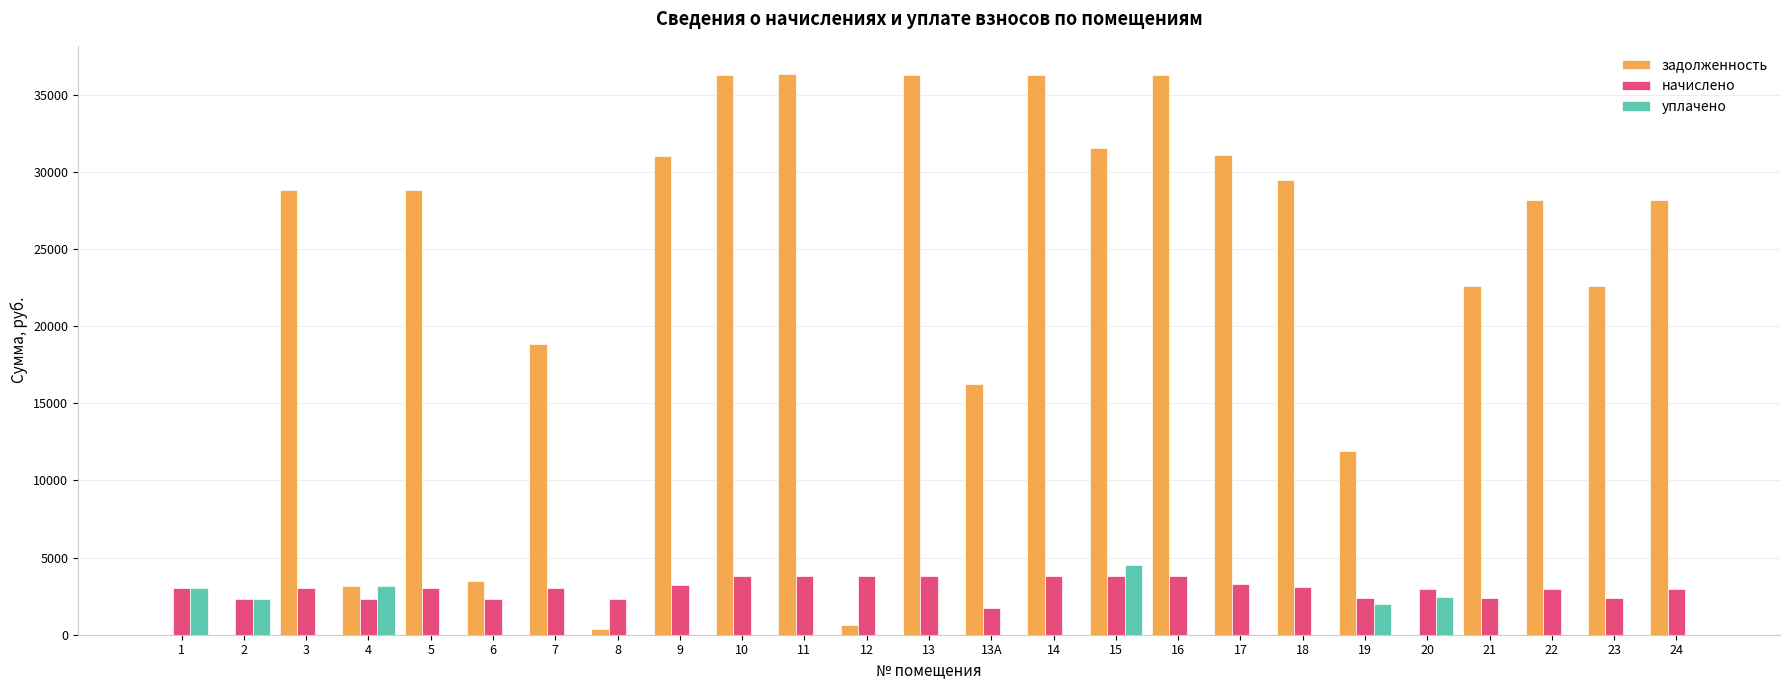

What is the highest value of the уплачено series?

4500.0